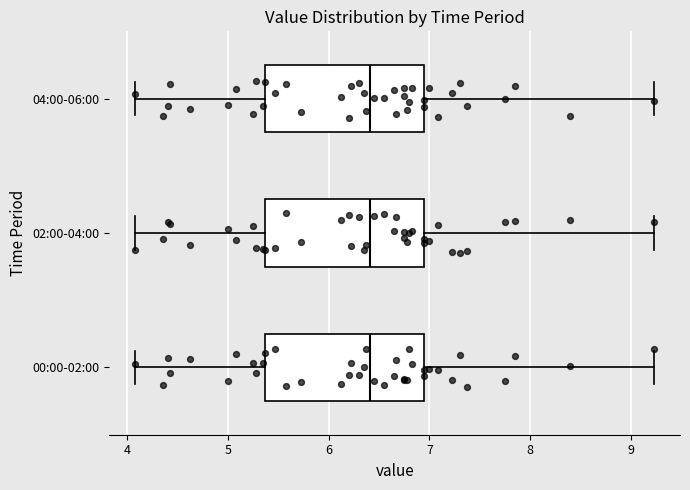

Where is the left edge of the box for 00:00-02:00 on the x-axis? The values are not printed on the chart, so give them approximately, as read against the axis.

5.4